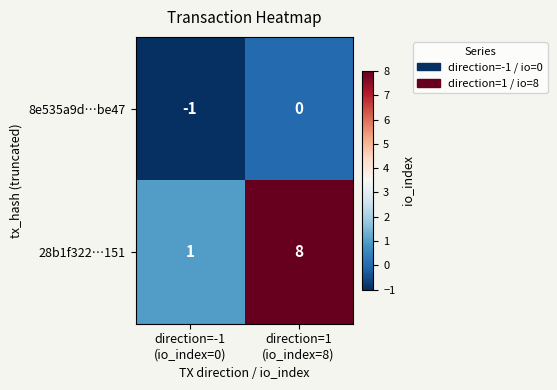

Which series has the widest spread of values?

28b1f322…151